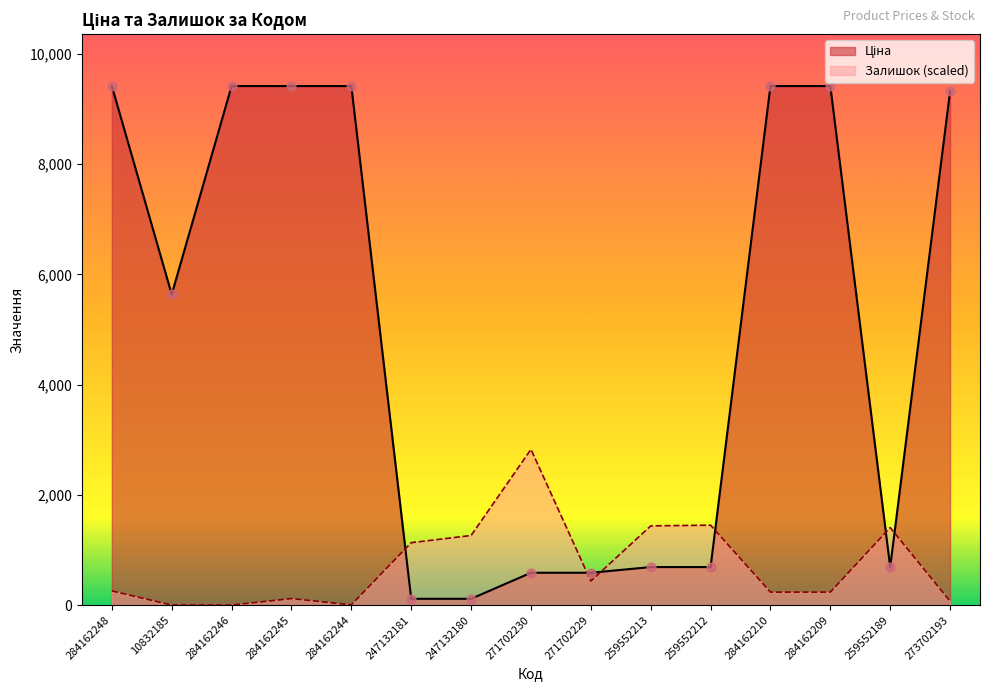

Which series has the widest spread of Y values?

Ціна